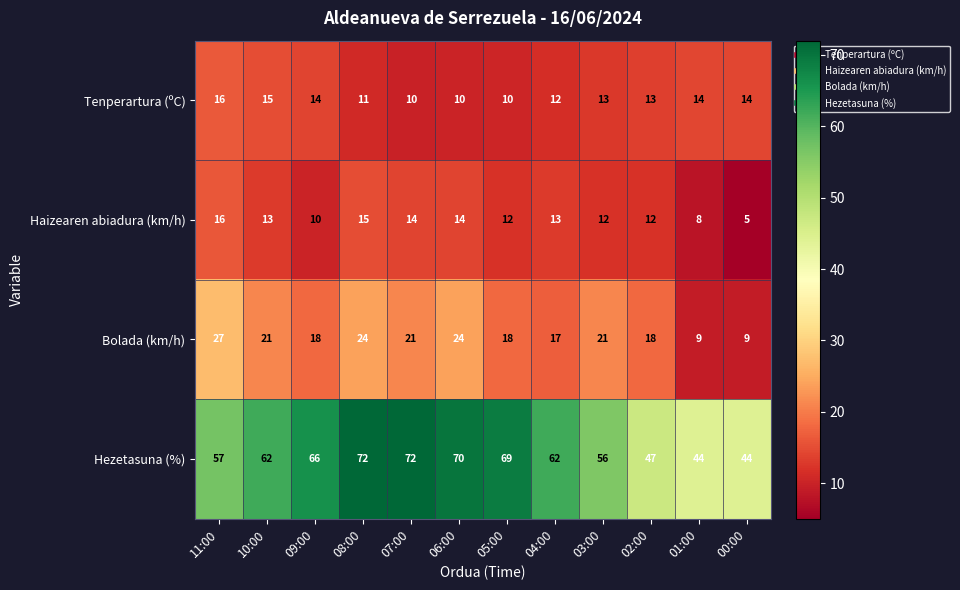

At 05:00, list the series in order from largest to smallest.

Hezetasuna (%), Bolada (km/h), Haizearen abiadura (km/h), Tenperartura (ºC)